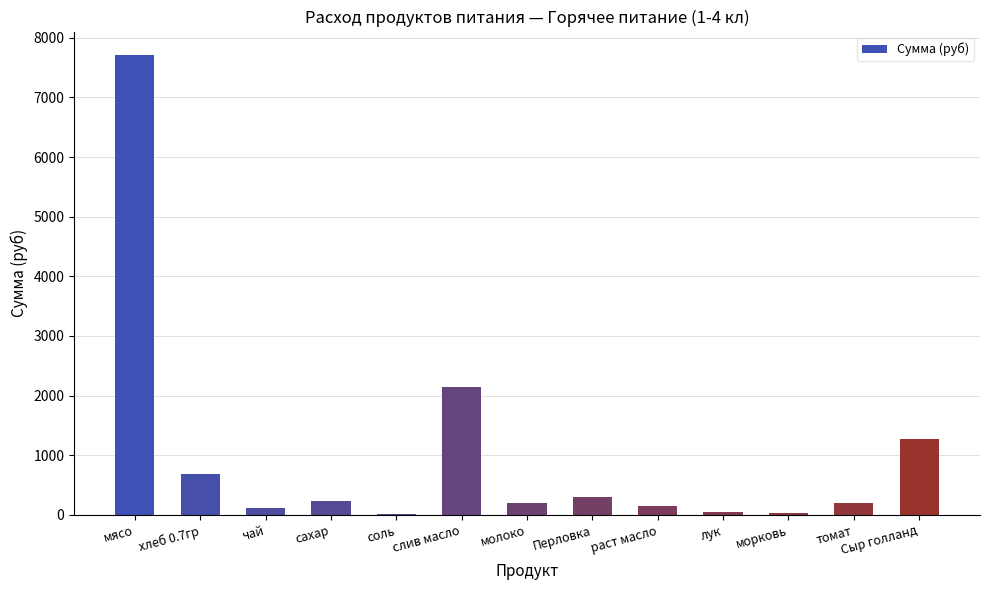

Is it true that the value at молоко is 195.8?

True